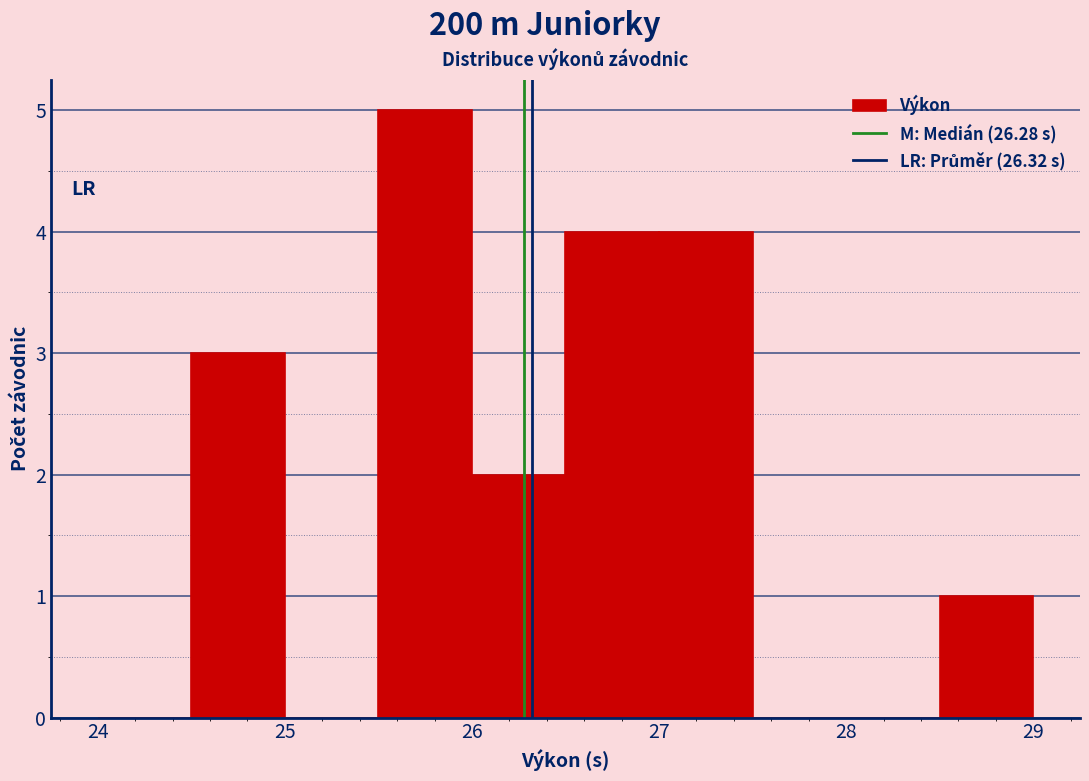

What is the height of the bar covering 26.0 to 26.5 on the x-axis? The values are not printed on the chart, so give them approximately, as read against the axis.

2